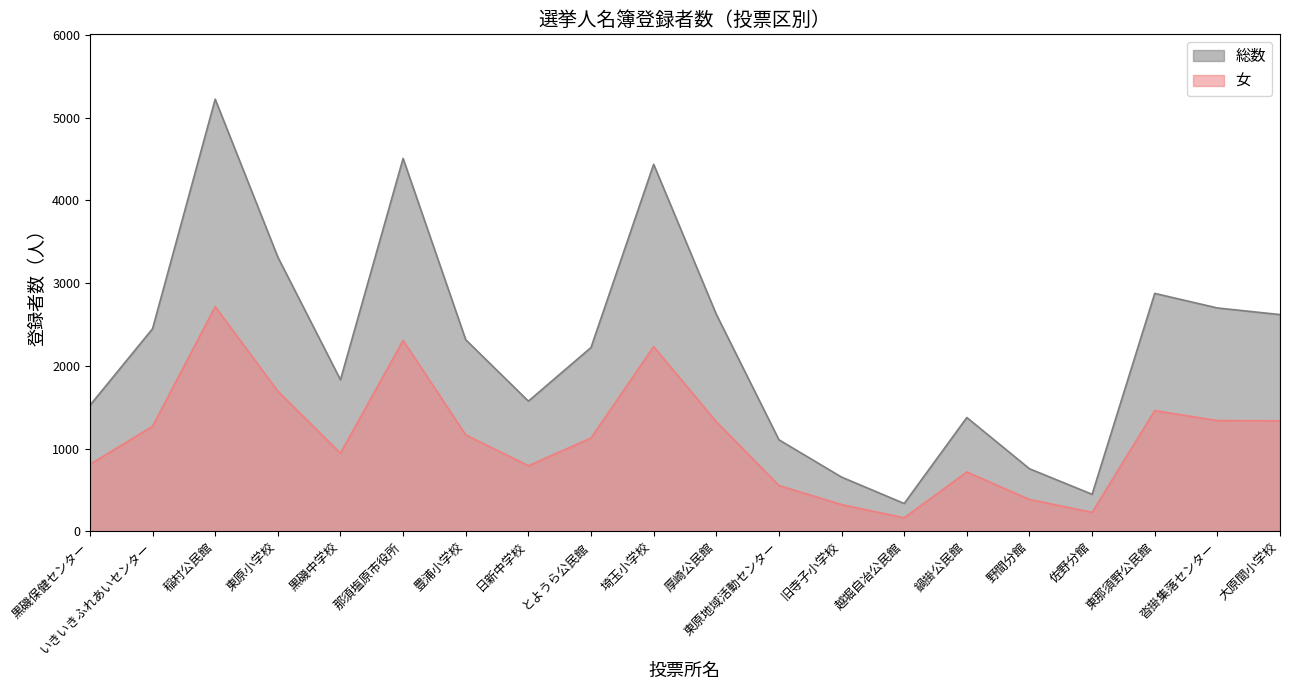

True or false: 総数 and 女 intersect in this chart.

False